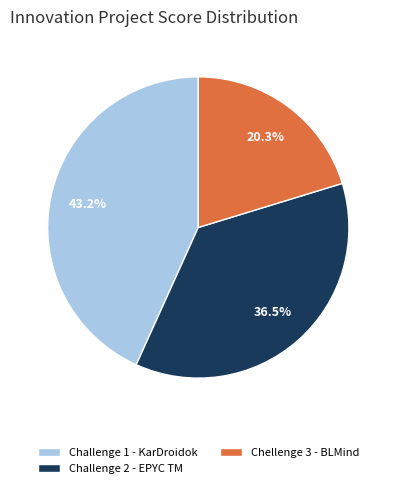

Which category has the smallest portion of the pie?

Chellenge 3 - BLMind